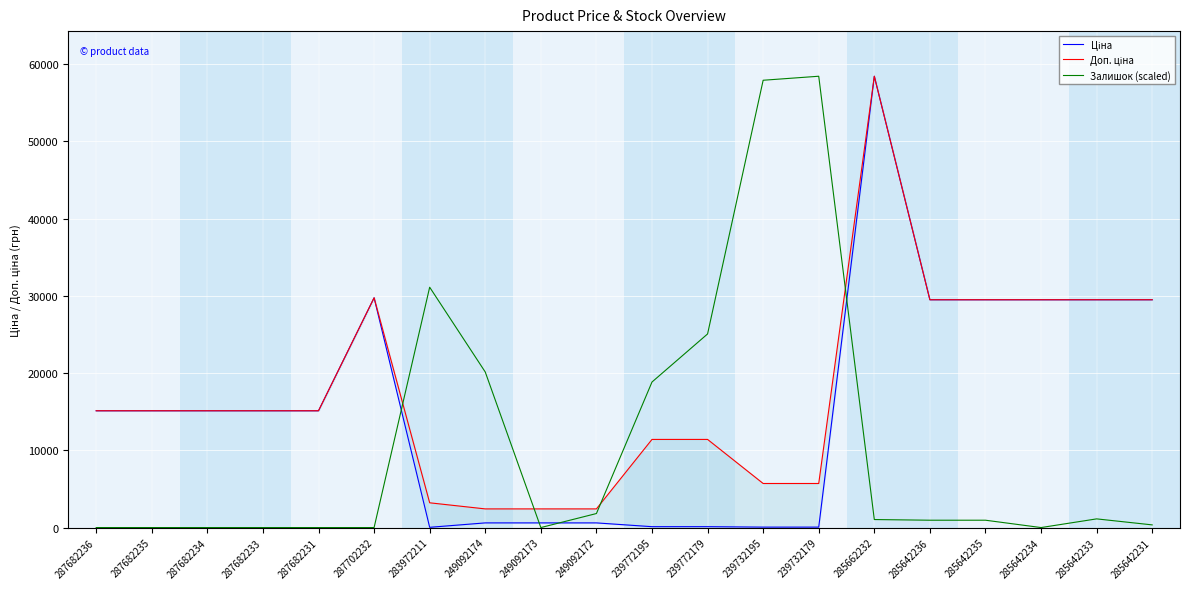

What is the sum of all Доп. ціна values?

355910.8